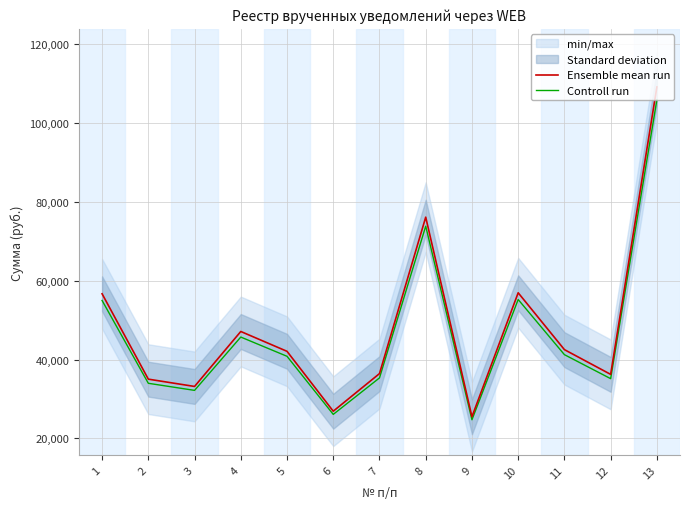

List the labels in order of Ensemble mean run value, smallest first.

9, 6, 3, 2, 12, 7, 5, 11, 4, 1, 10, 8, 13